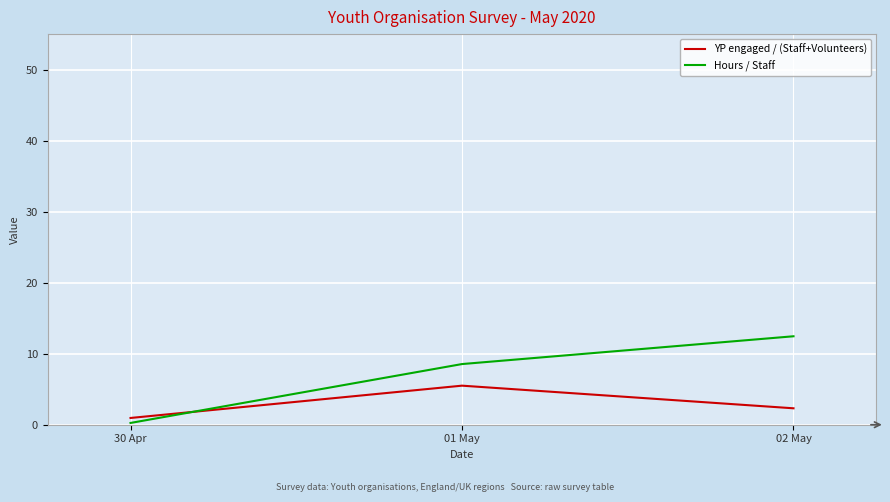

At 01 May, list the series in order from smallest to largest.

YP engaged / (Staff+Volunteers), Hours / Staff